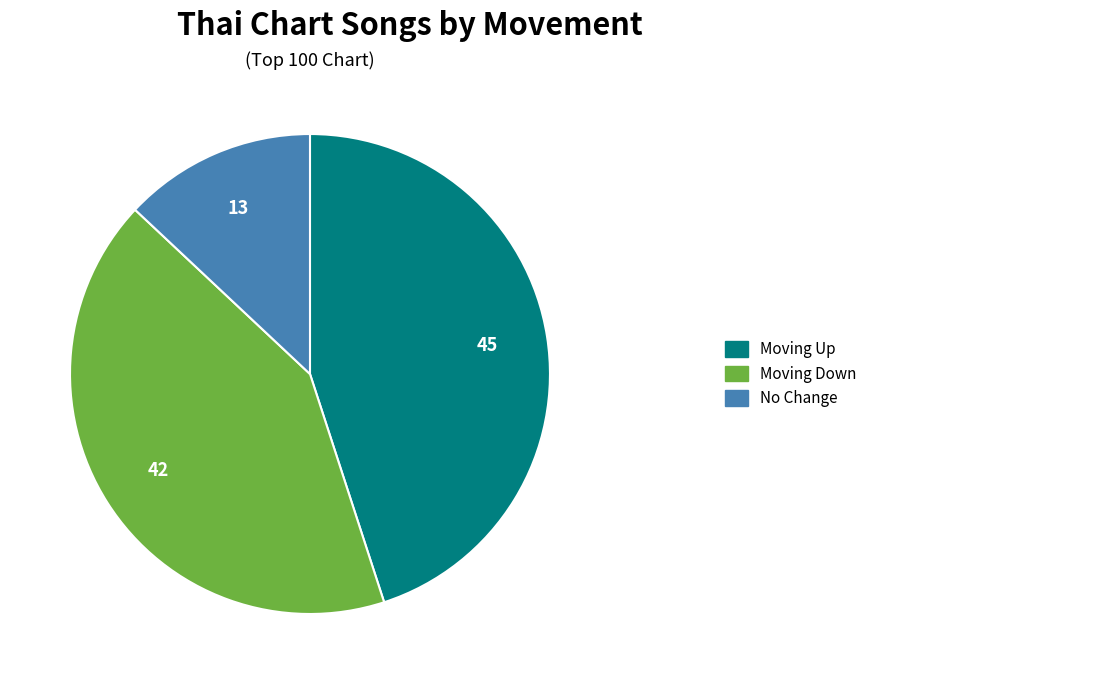

Is there a majority slice in this chart?

No